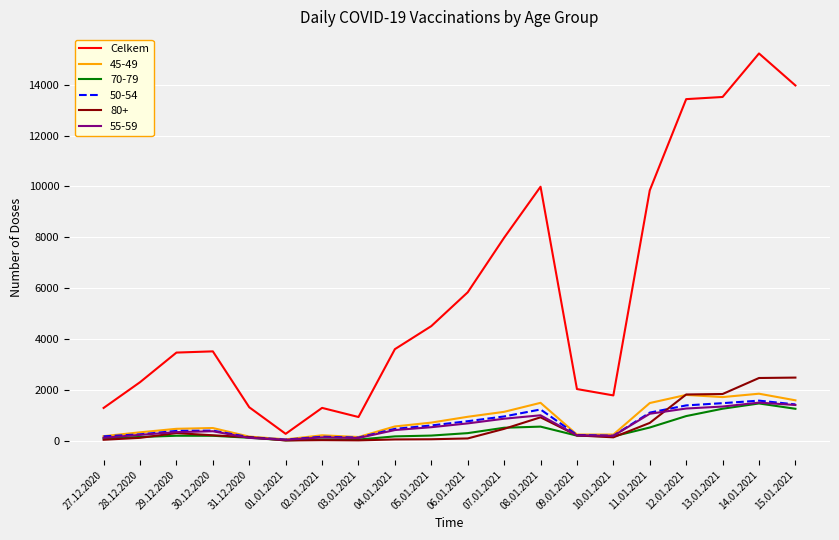

Which series has the largest total across all categories?

Celkem